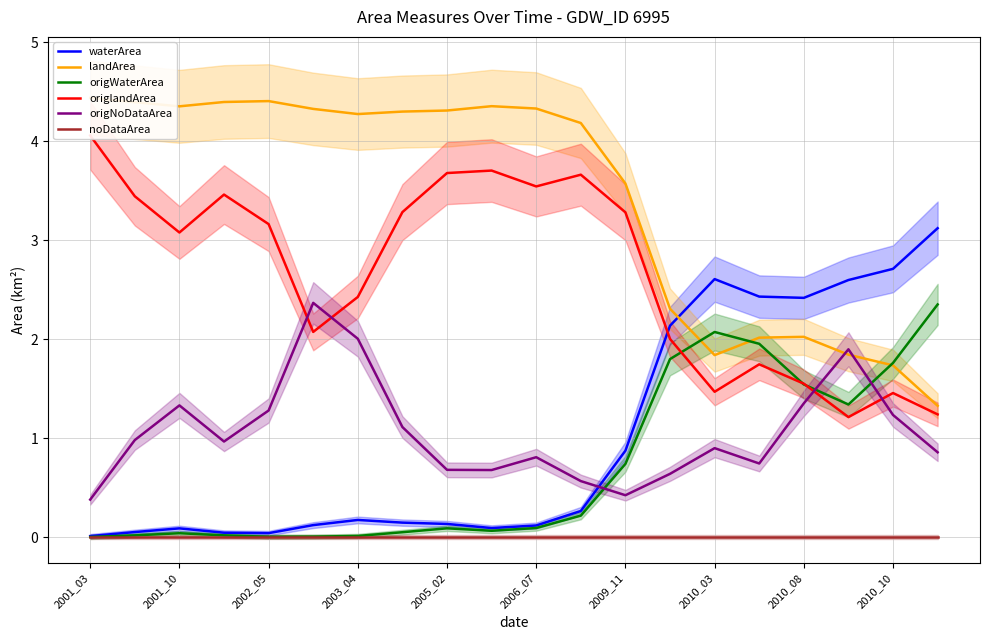

The origWaterArea series shows 1.8 at 2010_10. True or false?

True